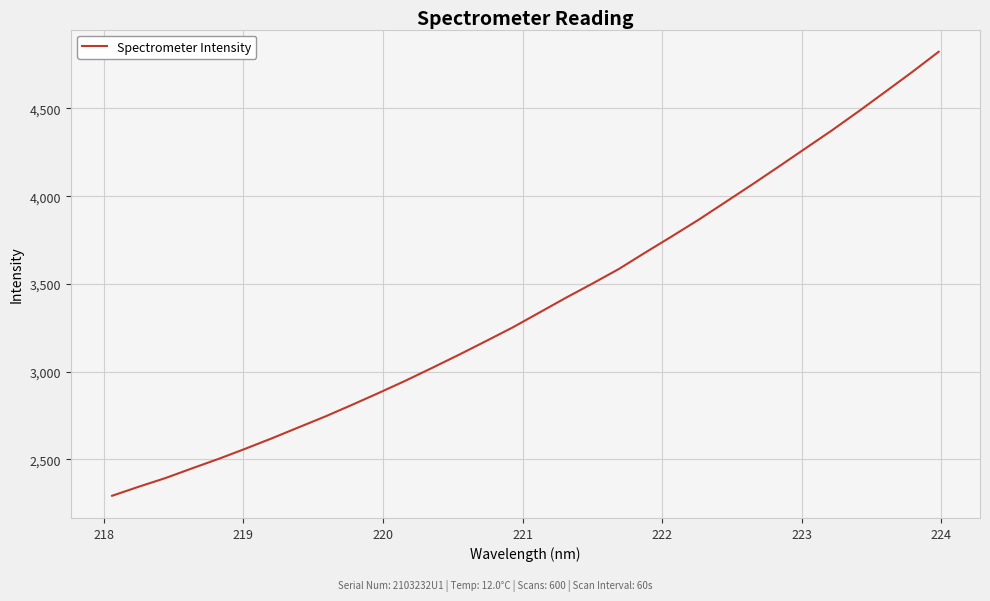

What is the difference between the maximum and minimum values?

2531.5